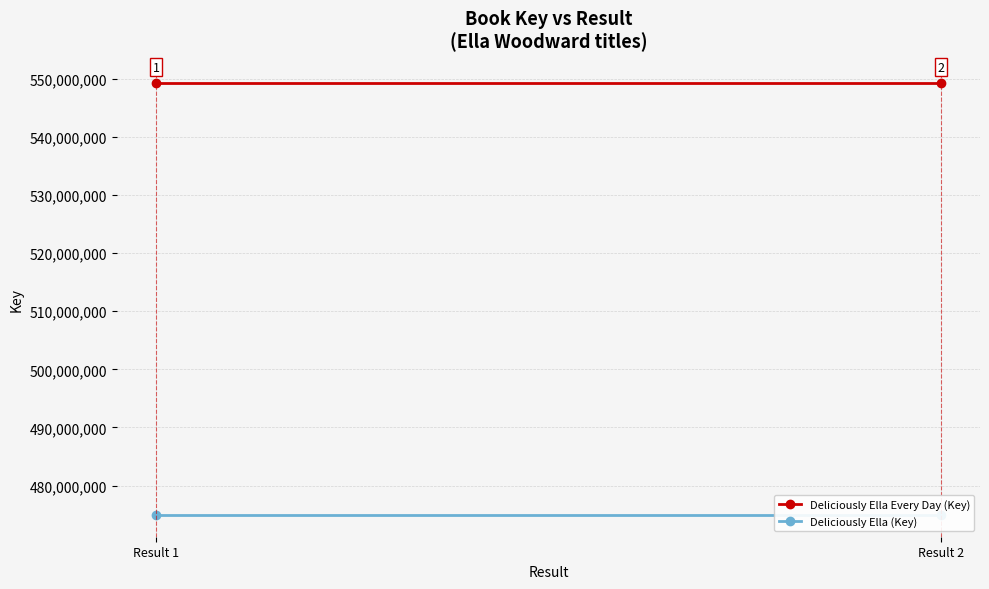

Reading left to right, list all the values displayed in this chart.

Deliciously Ella Every Day (Key): 549313332	549313332
Deliciously Ella (Key): 474930406	474930406